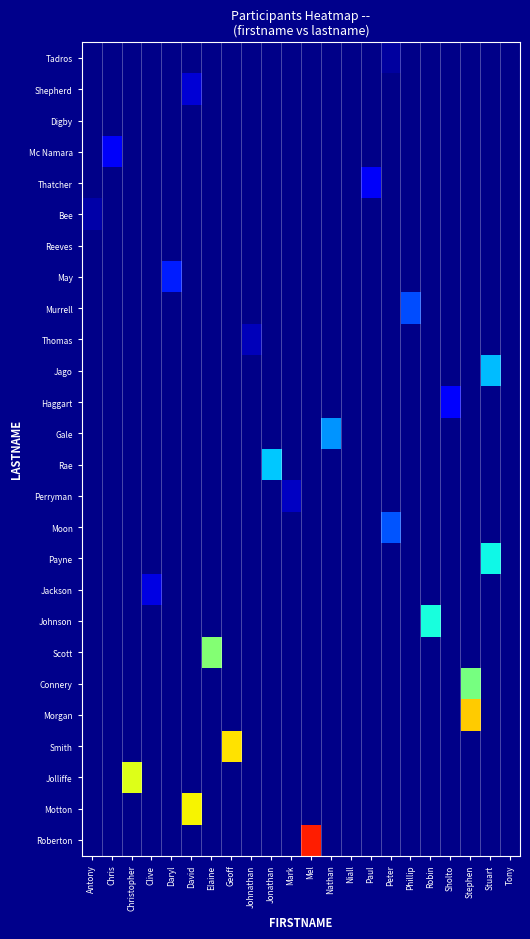

Reading left to right, what are all the values shown in this chart?

Tadros: Antony=0.0	Chris=0.0	Christopher=0.0	Clive=0.0	Daryl=0.0	David=0.0	Elaine=0.0	Geoff=0.0	Johnathan=0.0	Jonathan=0.0	Mark=0.0	Mel=0.0	Nathan=0.0	Niall=0.0	Paul=0.0	Peter=0.0	Phillip=0.0	Robin=0.0	Sholto=0.0	Stephen=0.0	Stuart=0.0	Tony=0.0
Shepherd: Antony=0.0	Chris=0.0	Christopher=0.0	Clive=0.0	Daryl=0.0	David=0.1	Elaine=0.0	Geoff=0.0	Johnathan=0.0	Jonathan=0.0	Mark=0.0	Mel=0.0	Nathan=0.0	Niall=0.0	Paul=0.0	Peter=0.0	Phillip=0.0	Robin=0.0	Sholto=0.0	Stephen=0.0	Stuart=0.0	Tony=0.0
Digby: Antony=0.0	Chris=0.0	Christopher=0.0	Clive=0.0	Daryl=0.0	David=0.0	Elaine=0.0	Geoff=0.0	Johnathan=0.0	Jonathan=0.0	Mark=0.0	Mel=0.0	Nathan=0.0	Niall=0.0	Paul=0.0	Peter=0.0	Phillip=0.0	Robin=0.0	Sholto=0.0	Stephen=0.0	Stuart=0.0	Tony=0.0
Mc Namara: Antony=0.0	Chris=0.1	Christopher=0.0	Clive=0.0	Daryl=0.0	David=0.0	Elaine=0.0	Geoff=0.0	Johnathan=0.0	Jonathan=0.0	Mark=0.0	Mel=0.0	Nathan=0.0	Niall=0.0	Paul=0.0	Peter=0.0	Phillip=0.0	Robin=0.0	Sholto=0.0	Stephen=0.0	Stuart=0.0	Tony=0.0
Thatcher: Antony=0.0	Chris=0.0	Christopher=0.0	Clive=0.0	Daryl=0.0	David=0.0	Elaine=0.0	Geoff=0.0	Johnathan=0.0	Jonathan=0.0	Mark=0.0	Mel=0.0	Nathan=0.0	Niall=0.0	Paul=0.1	Peter=0.0	Phillip=0.0	Robin=0.0	Sholto=0.0	Stephen=0.0	Stuart=0.0	Tony=0.0
Bee: Antony=0.0	Chris=0.0	Christopher=0.0	Clive=0.0	Daryl=0.0	David=0.0	Elaine=0.0	Geoff=0.0	Johnathan=0.0	Jonathan=0.0	Mark=0.0	Mel=0.0	Nathan=0.0	Niall=0.0	Paul=0.0	Peter=0.0	Phillip=0.0	Robin=0.0	Sholto=0.0	Stephen=0.0	Stuart=0.0	Tony=0.0
Reeves: Antony=0.0	Chris=0.0	Christopher=0.0	Clive=0.0	Daryl=0.0	David=0.0	Elaine=0.0	Geoff=0.0	Johnathan=0.0	Jonathan=0.0	Mark=0.0	Mel=0.0	Nathan=0.0	Niall=0.0	Paul=0.0	Peter=0.0	Phillip=0.0	Robin=0.0	Sholto=0.0	Stephen=0.0	Stuart=0.0	Tony=0.0
May: Antony=0.0	Chris=0.0	Christopher=0.0	Clive=0.0	Daryl=0.2	David=0.0	Elaine=0.0	Geoff=0.0	Johnathan=0.0	Jonathan=0.0	Mark=0.0	Mel=0.0	Nathan=0.0	Niall=0.0	Paul=0.0	Peter=0.0	Phillip=0.0	Robin=0.0	Sholto=0.0	Stephen=0.0	Stuart=0.0	Tony=0.0
Murrell: Antony=0.0	Chris=0.0	Christopher=0.0	Clive=0.0	Daryl=0.0	David=0.0	Elaine=0.0	Geoff=0.0	Johnathan=0.0	Jonathan=0.0	Mark=0.0	Mel=0.0	Nathan=0.0	Niall=0.0	Paul=0.0	Peter=0.0	Phillip=0.2	Robin=0.0	Sholto=0.0	Stephen=0.0	Stuart=0.0	Tony=0.0
Thomas: Antony=0.0	Chris=0.0	Christopher=0.0	Clive=0.0	Daryl=0.0	David=0.0	Elaine=0.0	Geoff=0.0	Johnathan=0.1	Jonathan=0.0	Mark=0.0	Mel=0.0	Nathan=0.0	Niall=0.0	Paul=0.0	Peter=0.0	Phillip=0.0	Robin=0.0	Sholto=0.0	Stephen=0.0	Stuart=0.0	Tony=0.0
Jago: Antony=0.0	Chris=0.0	Christopher=0.0	Clive=0.0	Daryl=0.0	David=0.0	Elaine=0.0	Geoff=0.0	Johnathan=0.0	Jonathan=0.0	Mark=0.0	Mel=0.0	Nathan=0.0	Niall=0.0	Paul=0.0	Peter=0.0	Phillip=0.0	Robin=0.0	Sholto=0.0	Stephen=0.0	Stuart=0.3	Tony=0.0
Haggart: Antony=0.0	Chris=0.0	Christopher=0.0	Clive=0.0	Daryl=0.0	David=0.0	Elaine=0.0	Geoff=0.0	Johnathan=0.0	Jonathan=0.0	Mark=0.0	Mel=0.0	Nathan=0.0	Niall=0.0	Paul=0.0	Peter=0.0	Phillip=0.0	Robin=0.0	Sholto=0.1	Stephen=0.0	Stuart=0.0	Tony=0.0
Gale: Antony=0.0	Chris=0.0	Christopher=0.0	Clive=0.0	Daryl=0.0	David=0.0	Elaine=0.0	Geoff=0.0	Johnathan=0.0	Jonathan=0.0	Mark=0.0	Mel=0.0	Nathan=0.3	Niall=0.0	Paul=0.0	Peter=0.0	Phillip=0.0	Robin=0.0	Sholto=0.0	Stephen=0.0	Stuart=0.0	Tony=0.0
Rae: Antony=0.0	Chris=0.0	Christopher=0.0	Clive=0.0	Daryl=0.0	David=0.0	Elaine=0.0	Geoff=0.0	Johnathan=0.0	Jonathan=0.3	Mark=0.0	Mel=0.0	Nathan=0.0	Niall=0.0	Paul=0.0	Peter=0.0	Phillip=0.0	Robin=0.0	Sholto=0.0	Stephen=0.0	Stuart=0.0	Tony=0.0
Perryman: Antony=0.0	Chris=0.0	Christopher=0.0	Clive=0.0	Daryl=0.0	David=0.0	Elaine=0.0	Geoff=0.0	Johnathan=0.0	Jonathan=0.0	Mark=0.1	Mel=0.0	Nathan=0.0	Niall=0.0	Paul=0.0	Peter=0.0	Phillip=0.0	Robin=0.0	Sholto=0.0	Stephen=0.0	Stuart=0.0	Tony=0.0
Moon: Antony=0.0	Chris=0.0	Christopher=0.0	Clive=0.0	Daryl=0.0	David=0.0	Elaine=0.0	Geoff=0.0	Johnathan=0.0	Jonathan=0.0	Mark=0.0	Mel=0.0	Nathan=0.0	Niall=0.0	Paul=0.0	Peter=0.2	Phillip=0.0	Robin=0.0	Sholto=0.0	Stephen=0.0	Stuart=0.0	Tony=0.0
Payne: Antony=0.0	Chris=0.0	Christopher=0.0	Clive=0.0	Daryl=0.0	David=0.0	Elaine=0.0	Geoff=0.0	Johnathan=0.0	Jonathan=0.0	Mark=0.0	Mel=0.0	Nathan=0.0	Niall=0.0	Paul=0.0	Peter=0.0	Phillip=0.0	Robin=0.0	Sholto=0.0	Stephen=0.0	Stuart=0.4	Tony=0.0
Jackson: Antony=0.0	Chris=0.0	Christopher=0.0	Clive=0.1	Daryl=0.0	David=0.0	Elaine=0.0	Geoff=0.0	Johnathan=0.0	Jonathan=0.0	Mark=0.0	Mel=0.0	Nathan=0.0	Niall=0.0	Paul=0.0	Peter=0.0	Phillip=0.0	Robin=0.0	Sholto=0.0	Stephen=0.0	Stuart=0.0	Tony=0.0
Johnson: Antony=0.0	Chris=0.0	Christopher=0.0	Clive=0.0	Daryl=0.0	David=0.0	Elaine=0.0	Geoff=0.0	Johnathan=0.0	Jonathan=0.0	Mark=0.0	Mel=0.0	Nathan=0.0	Niall=0.0	Paul=0.0	Peter=0.0	Phillip=0.0	Robin=0.4	Sholto=0.0	Stephen=0.0	Stuart=0.0	Tony=0.0
Scott: Antony=0.0	Chris=0.0	Christopher=0.0	Clive=0.0	Daryl=0.0	David=0.0	Elaine=0.5	Geoff=0.0	Johnathan=0.0	Jonathan=0.0	Mark=0.0	Mel=0.0	Nathan=0.0	Niall=0.0	Paul=0.0	Peter=0.0	Phillip=0.0	Robin=0.0	Sholto=0.0	Stephen=0.0	Stuart=0.0	Tony=0.0
Connery: Antony=0.0	Chris=0.0	Christopher=0.0	Clive=0.0	Daryl=0.0	David=0.0	Elaine=0.0	Geoff=0.0	Johnathan=0.0	Jonathan=0.0	Mark=0.0	Mel=0.0	Nathan=0.0	Niall=0.0	Paul=0.0	Peter=0.0	Phillip=0.0	Robin=0.0	Sholto=0.0	Stephen=0.5	Stuart=0.0	Tony=0.0
Morgan: Antony=0.0	Chris=0.0	Christopher=0.0	Clive=0.0	Daryl=0.0	David=0.0	Elaine=0.0	Geoff=0.0	Johnathan=0.0	Jonathan=0.0	Mark=0.0	Mel=0.0	Nathan=0.0	Niall=0.0	Paul=0.0	Peter=0.0	Phillip=0.0	Robin=0.0	Sholto=0.0	Stephen=0.7	Stuart=0.0	Tony=0.0
Smith: Antony=0.0	Chris=0.0	Christopher=0.0	Clive=0.0	Daryl=0.0	David=0.0	Elaine=0.0	Geoff=0.7	Johnathan=0.0	Jonathan=0.0	Mark=0.0	Mel=0.0	Nathan=0.0	Niall=0.0	Paul=0.0	Peter=0.0	Phillip=0.0	Robin=0.0	Sholto=0.0	Stephen=0.0	Stuart=0.0	Tony=0.0
Jolliffe: Antony=0.0	Chris=0.0	Christopher=0.6	Clive=0.0	Daryl=0.0	David=0.0	Elaine=0.0	Geoff=0.0	Johnathan=0.0	Jonathan=0.0	Mark=0.0	Mel=0.0	Nathan=0.0	Niall=0.0	Paul=0.0	Peter=0.0	Phillip=0.0	Robin=0.0	Sholto=0.0	Stephen=0.0	Stuart=0.0	Tony=0.0
Motton: Antony=0.0	Chris=0.0	Christopher=0.0	Clive=0.0	Daryl=0.0	David=0.6	Elaine=0.0	Geoff=0.0	Johnathan=0.0	Jonathan=0.0	Mark=0.0	Mel=0.0	Nathan=0.0	Niall=0.0	Paul=0.0	Peter=0.0	Phillip=0.0	Robin=0.0	Sholto=0.0	Stephen=0.0	Stuart=0.0	Tony=0.0
Roberton: Antony=0.0	Chris=0.0	Christopher=0.0	Clive=0.0	Daryl=0.0	David=0.0	Elaine=0.0	Geoff=0.0	Johnathan=0.0	Jonathan=0.0	Mark=0.0	Mel=0.9	Nathan=0.0	Niall=0.0	Paul=0.0	Peter=0.0	Phillip=0.0	Robin=0.0	Sholto=0.0	Stephen=0.0	Stuart=0.0	Tony=0.0